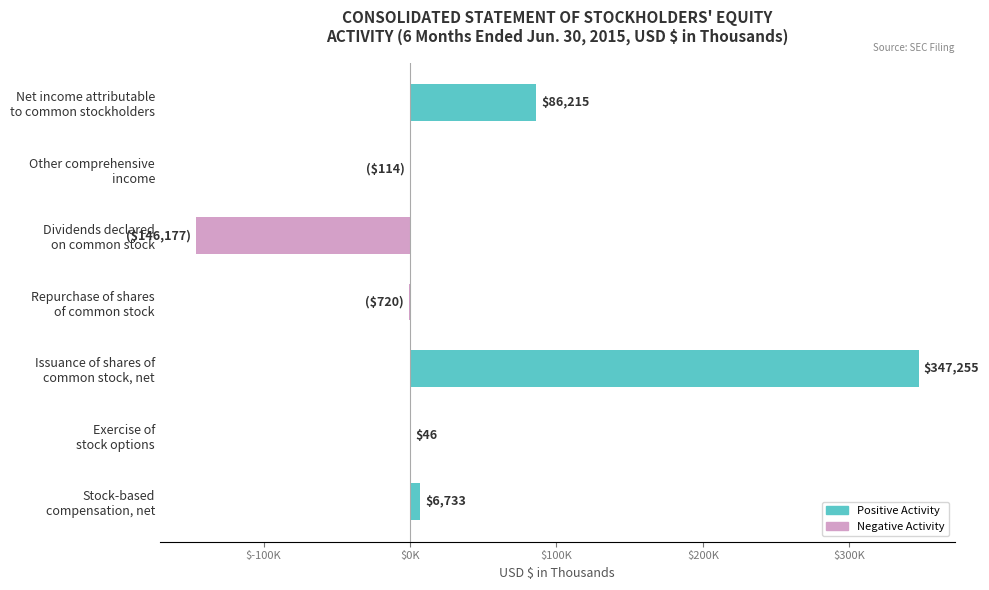

Are the bars horizontal?

Yes